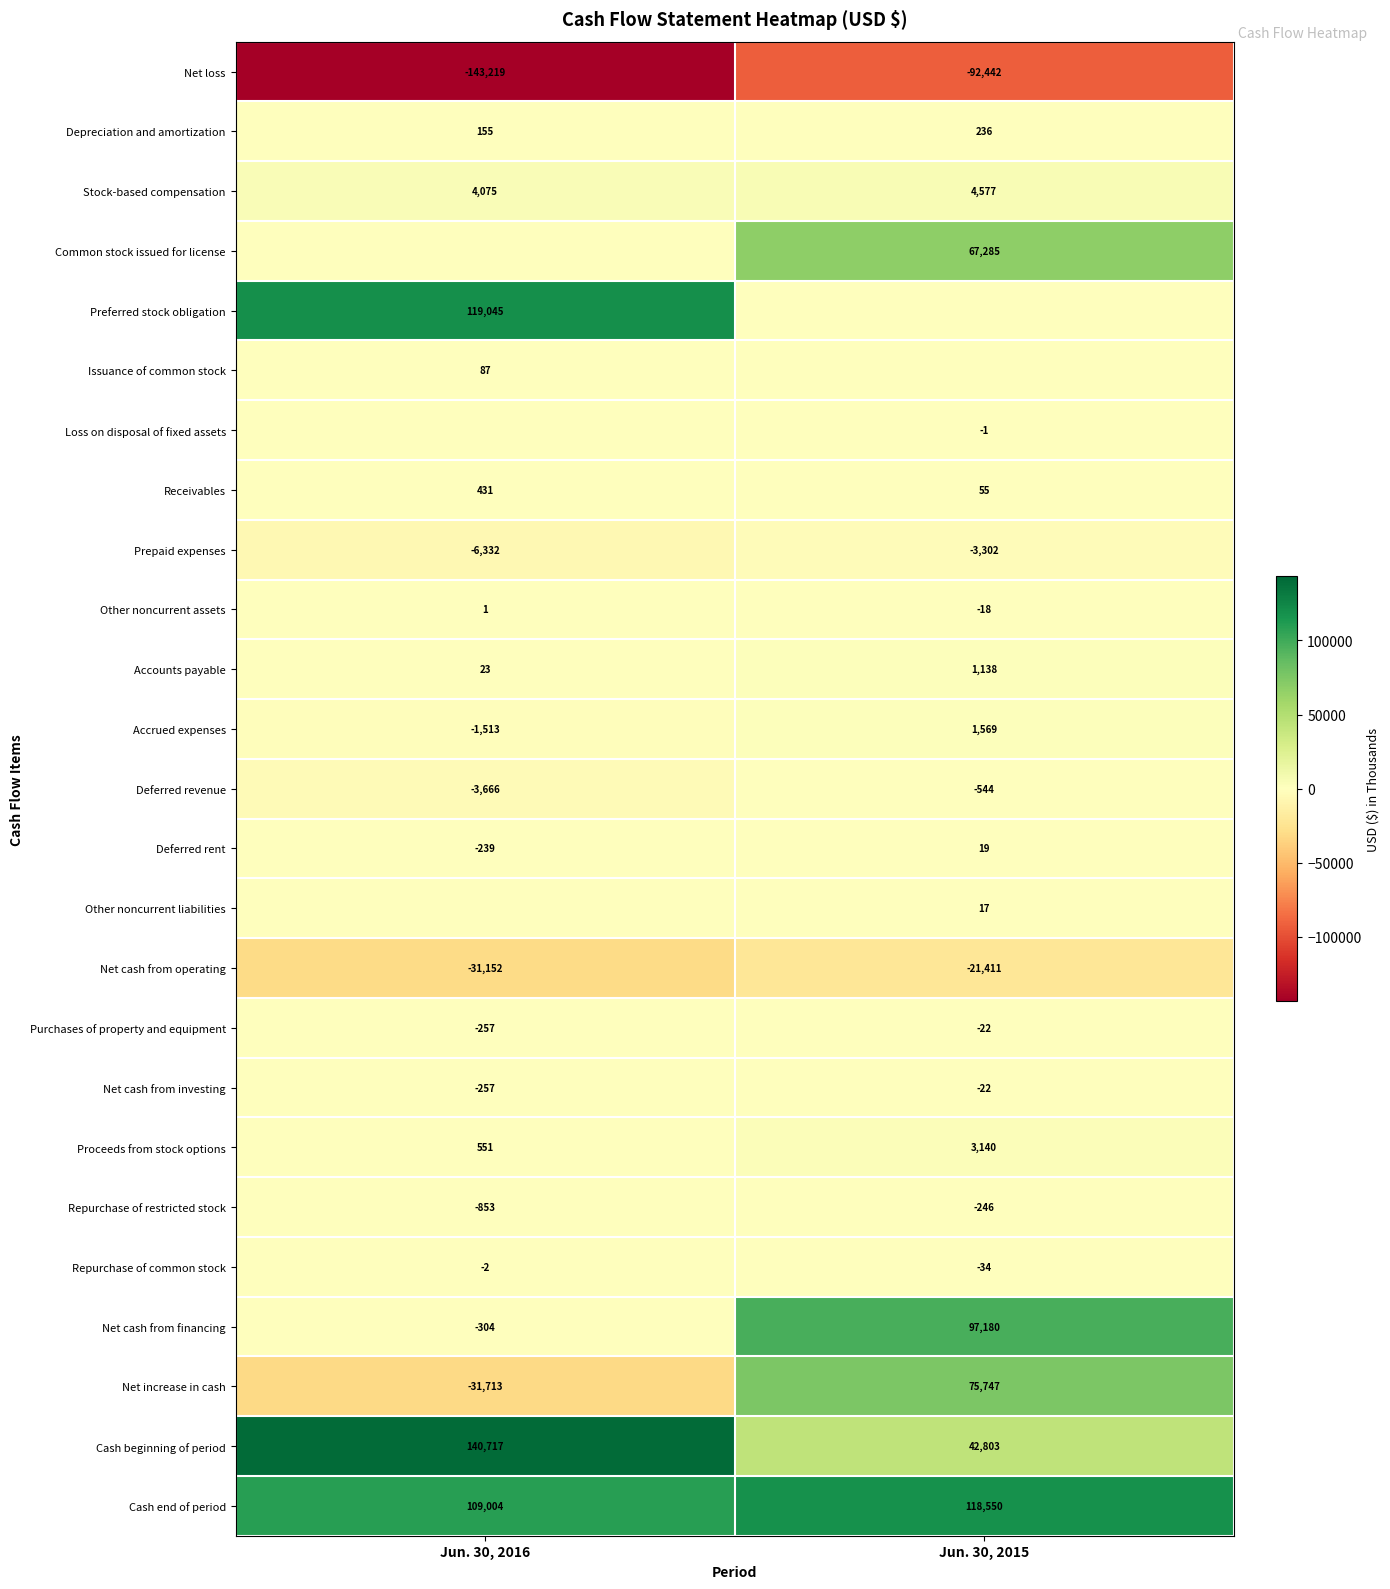

What value does the Prepaid expenses series have at Jun. 30, 2016?

-6332